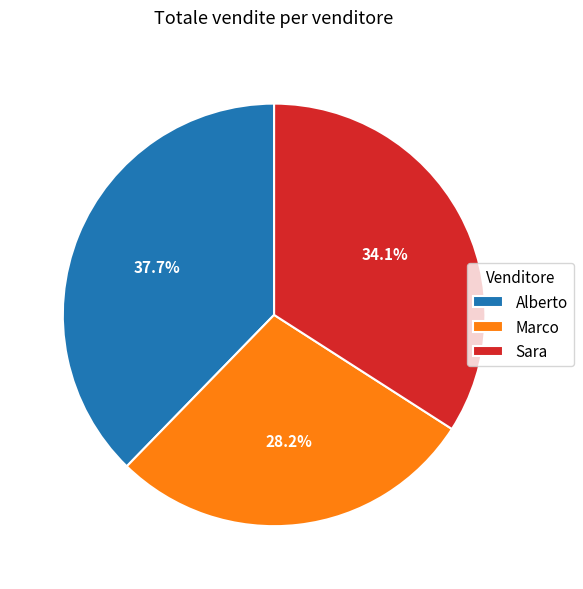

Between Alberto and Sara, which is larger?

Alberto